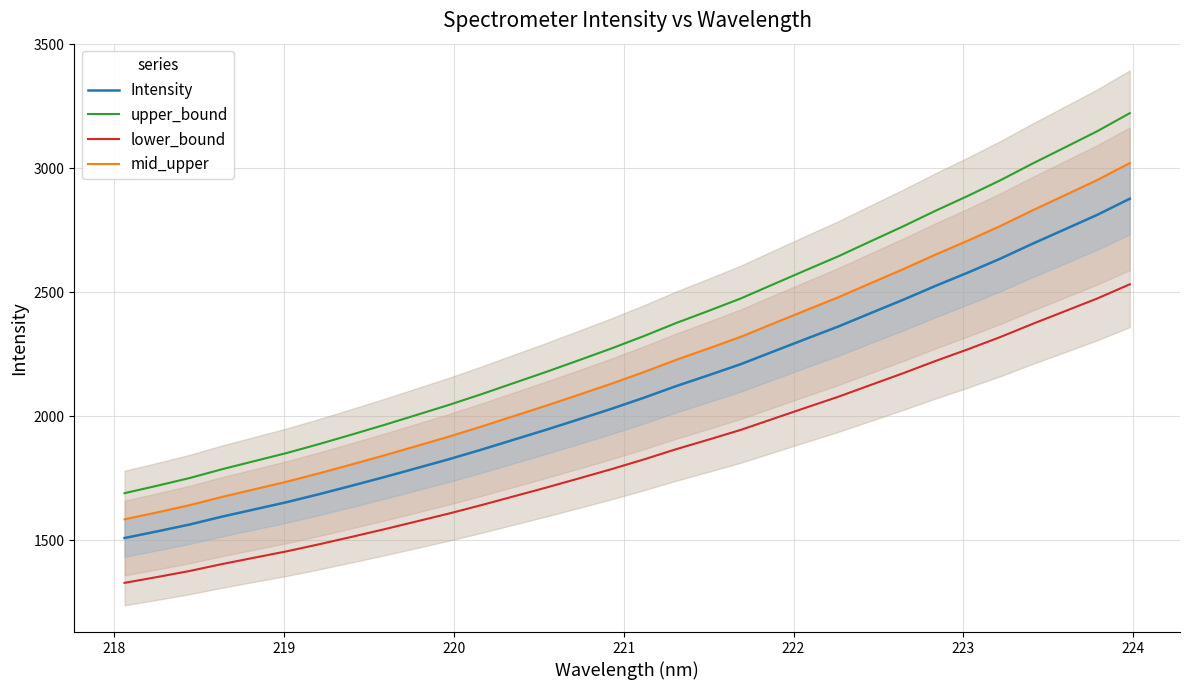

True or false: Intensity has more than 1 interior local peaks.

False